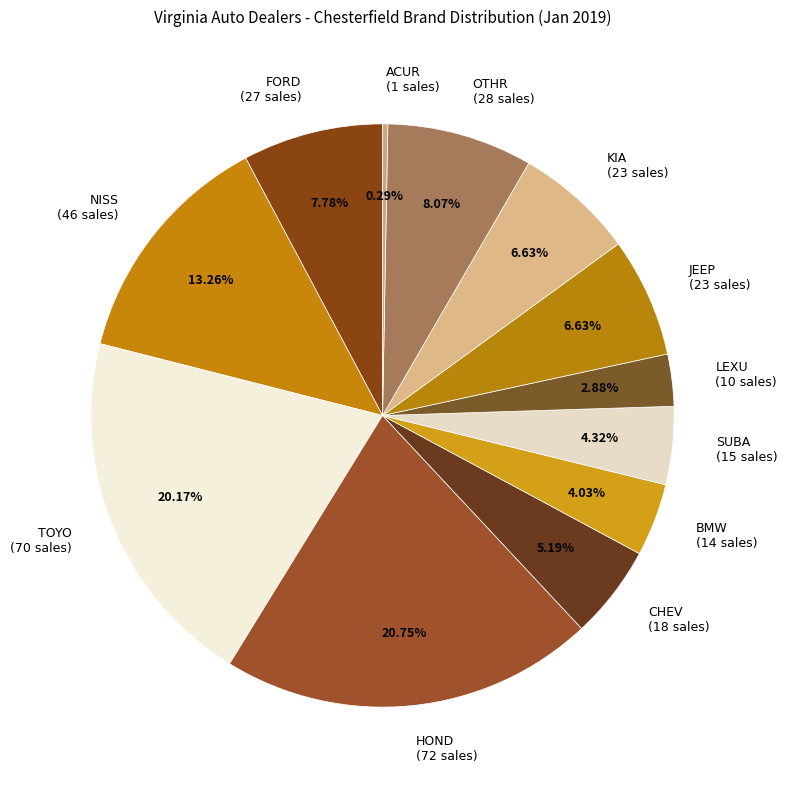

To the nearest percent, what percentage of the pie is TOYO?

20%